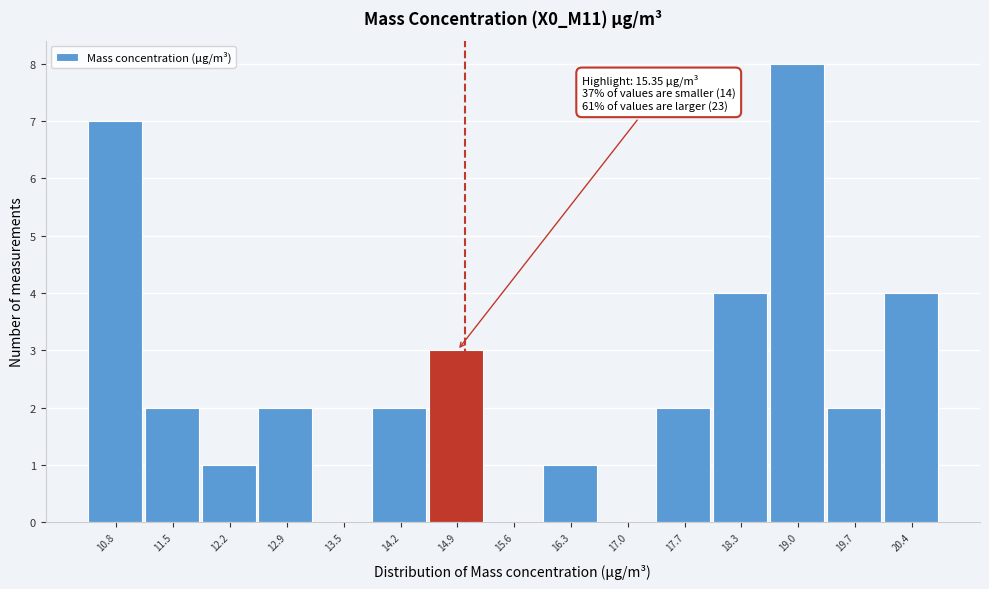

Reading left to right, what are all the values shown in this chart?

10.8=7	11.5=2	12.2=1	12.9=2	13.5=0	14.2=2	14.9=3	15.6=0	16.3=1	17.0=0	17.7=2	18.3=4	19.0=8	19.7=2	20.4=4